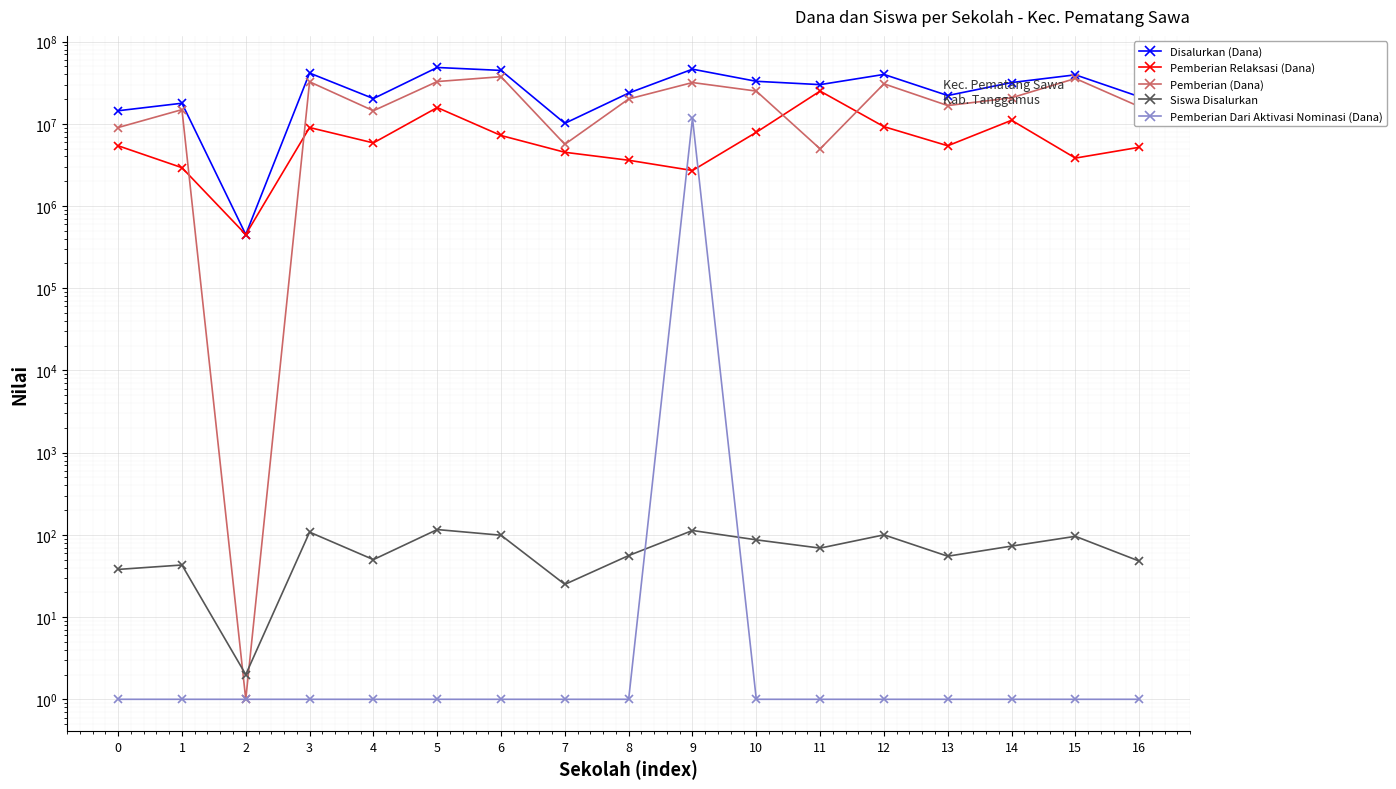

What is the sum of the Pemberian Relaksasi (Dana) values at 11 and 7?

29475000